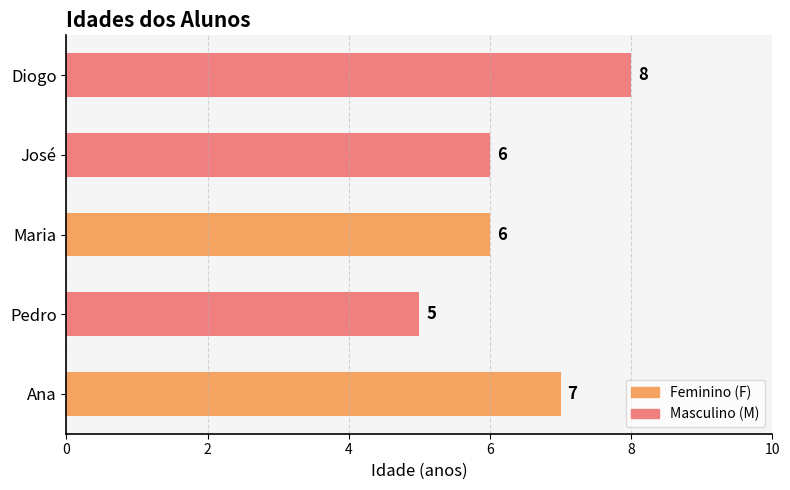

What is the approximate value at Pedro?

5